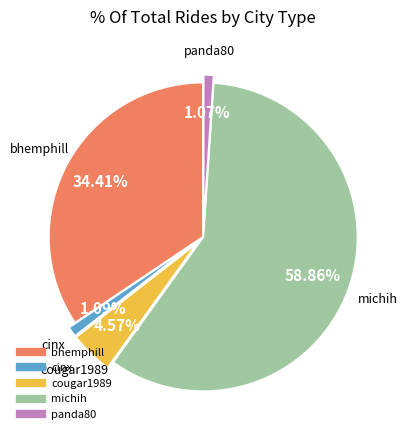

Between michih and cinx, which is larger?

michih